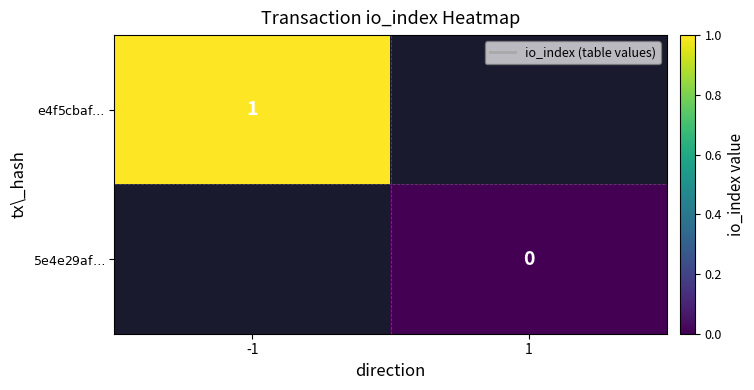

Is the value of $\mathrm{5e4e29af\ldots}$ at 1 greater than the value of $\mathrm{e4f5cbaf\ldots}$ at -1?

No